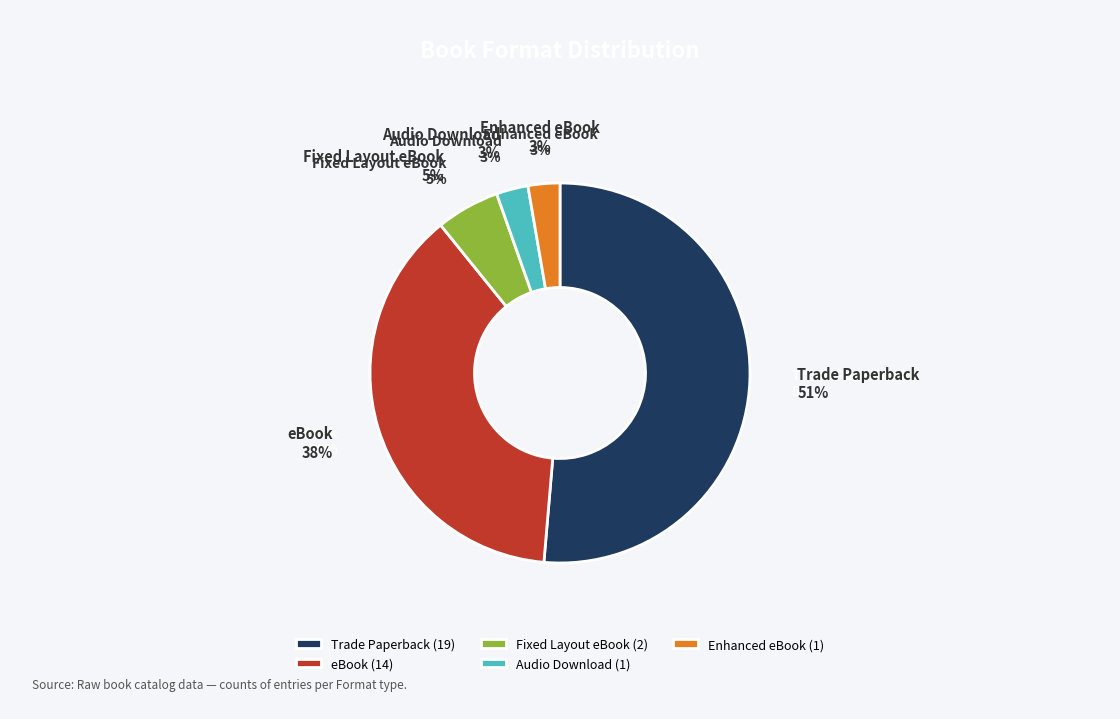

To the nearest percent, what is the combined percentage of eBook and Audio Download?

41%